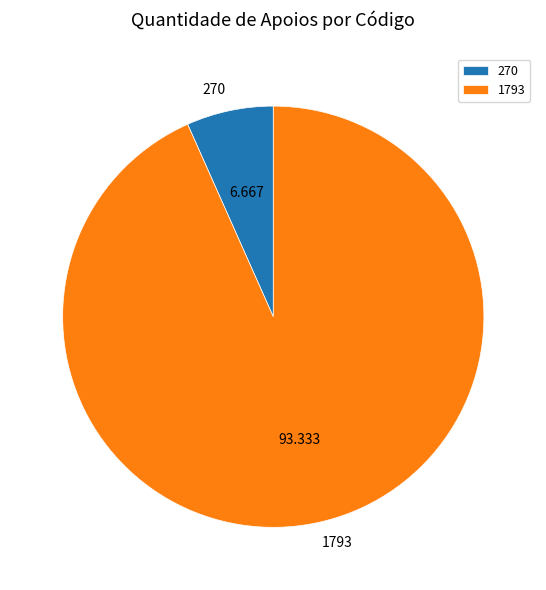

Combined, do 1793 and 270 account for over 50%?

Yes